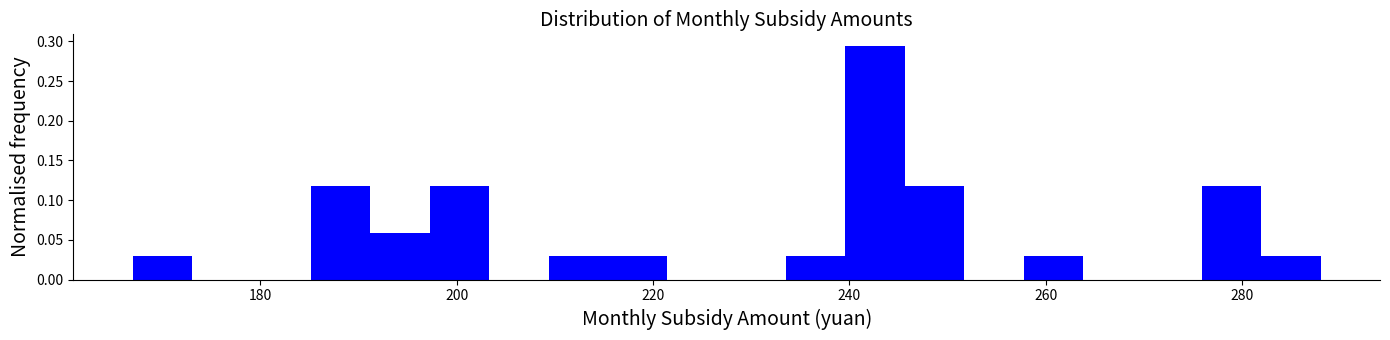

Around what value on the x-axis is the tallest bar? Give the approximate position of its centre, as read against the axis.

242